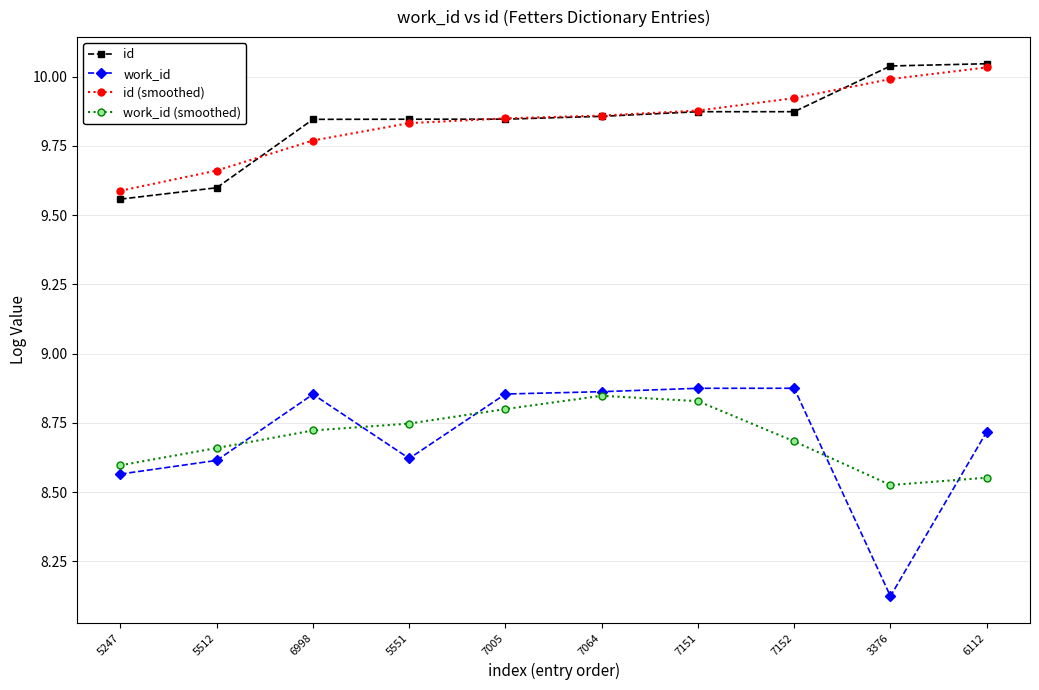

What are all the series names shown in the legend?

id, work_id, id (smoothed), work_id (smoothed)